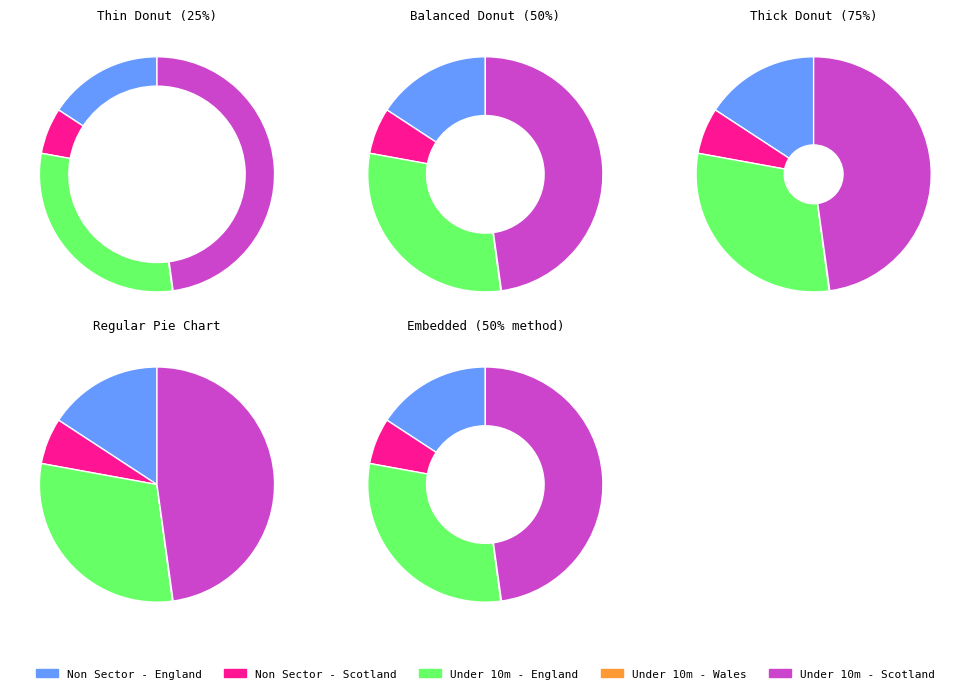

To the nearest percent, what is the combined percentage of Non Sector - Scotland and Under 10m - England?

36%